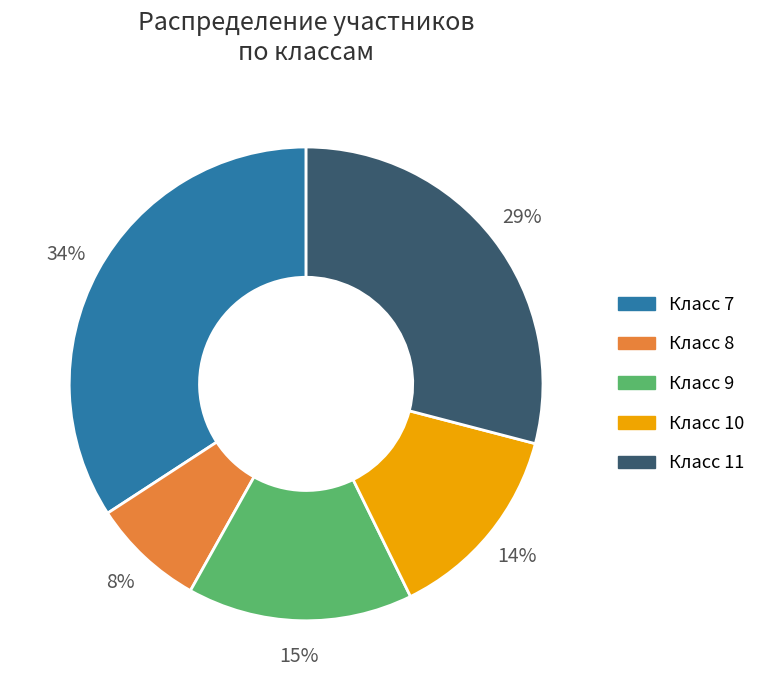

To the nearest percent, what is the average slice percentage?

20%